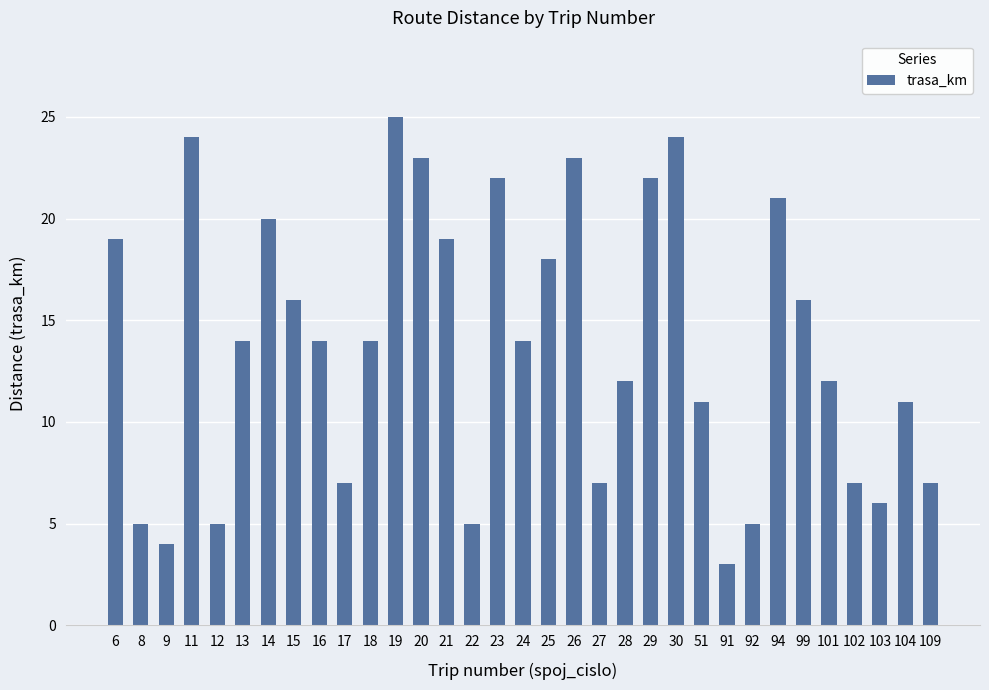

What is the minimum value shown in the chart?

3